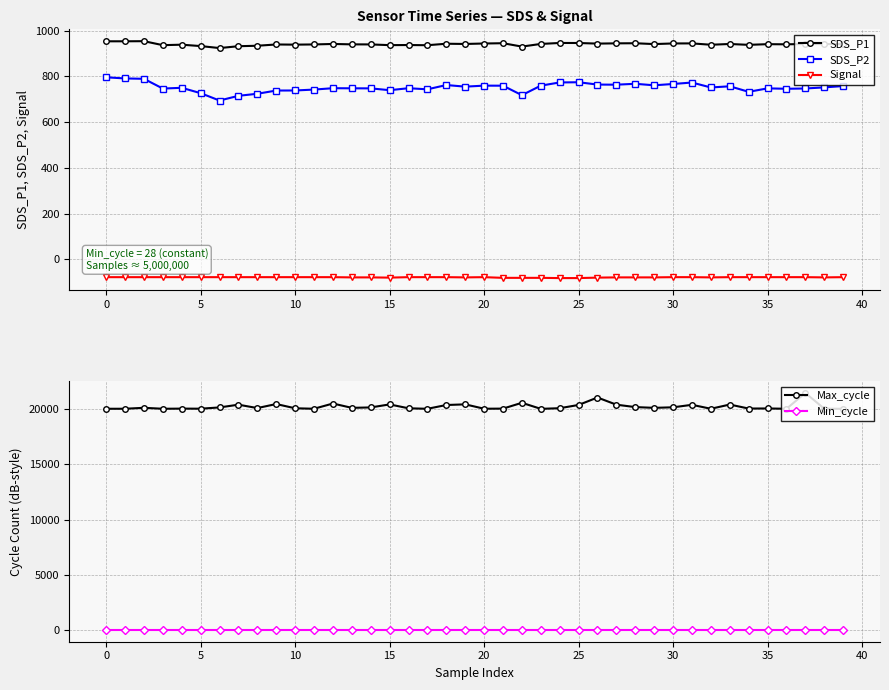

What is the label of the 5th point from the right?

35